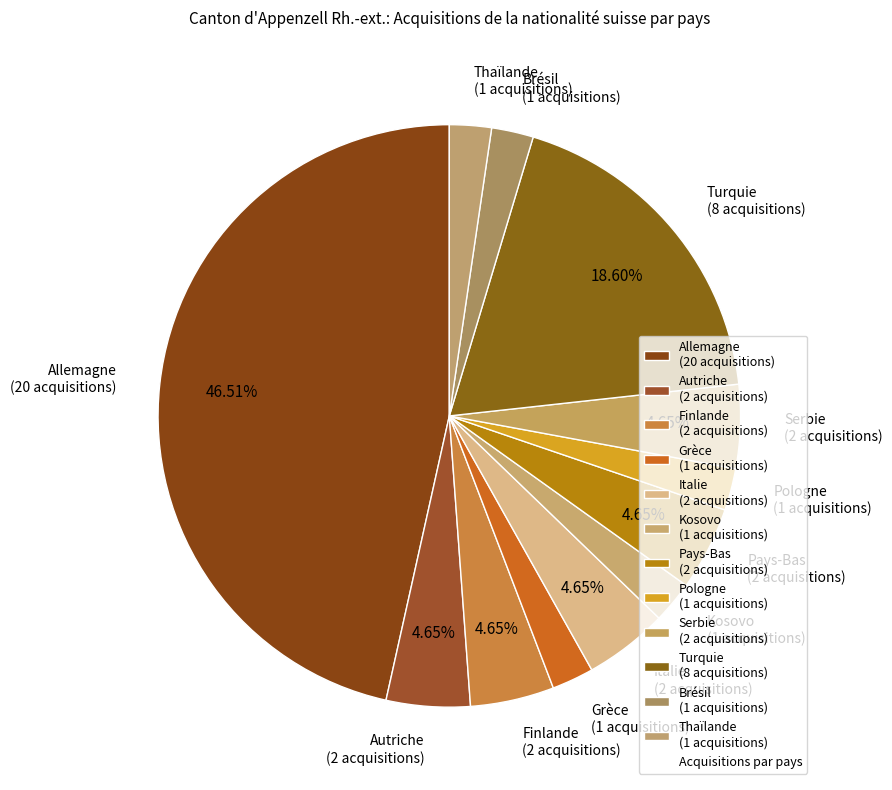

To the nearest percent, what is the average slice percentage?

8%